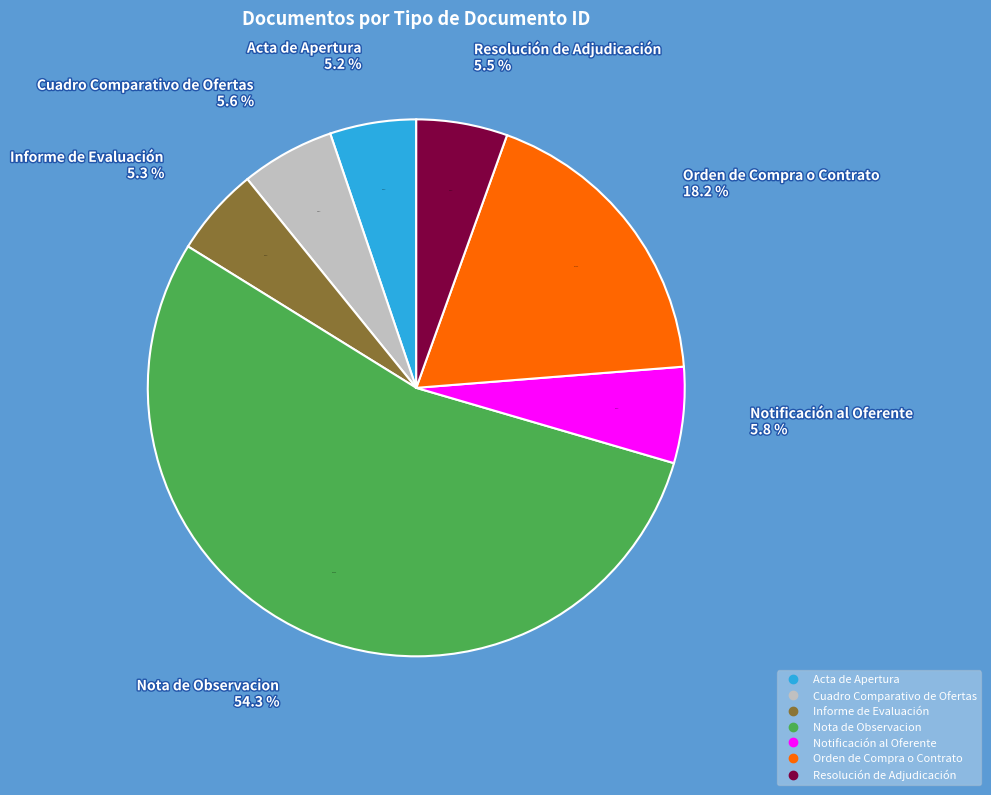

What is the smallest slice in the pie chart?

Acta de Apertura